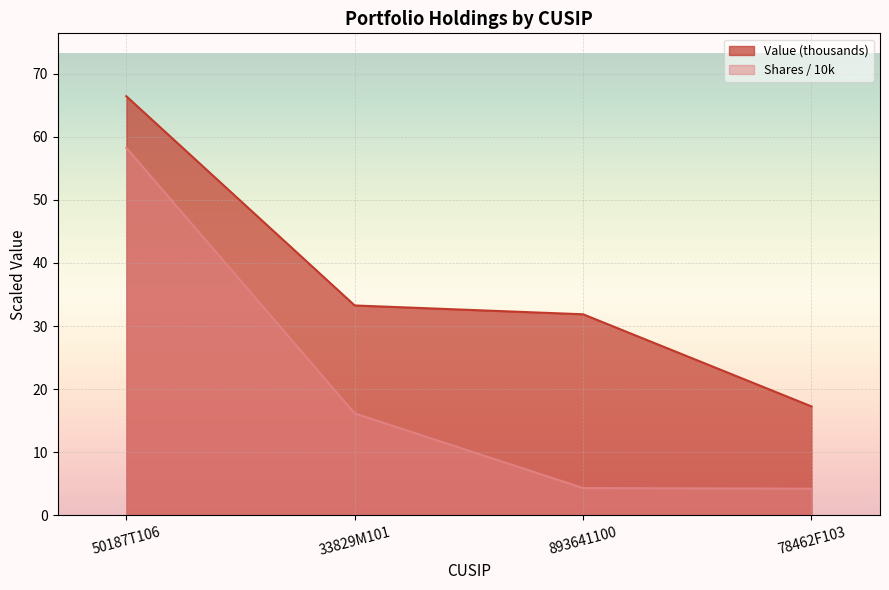

What is the highest value of the Shares or principal amount series?

58.3